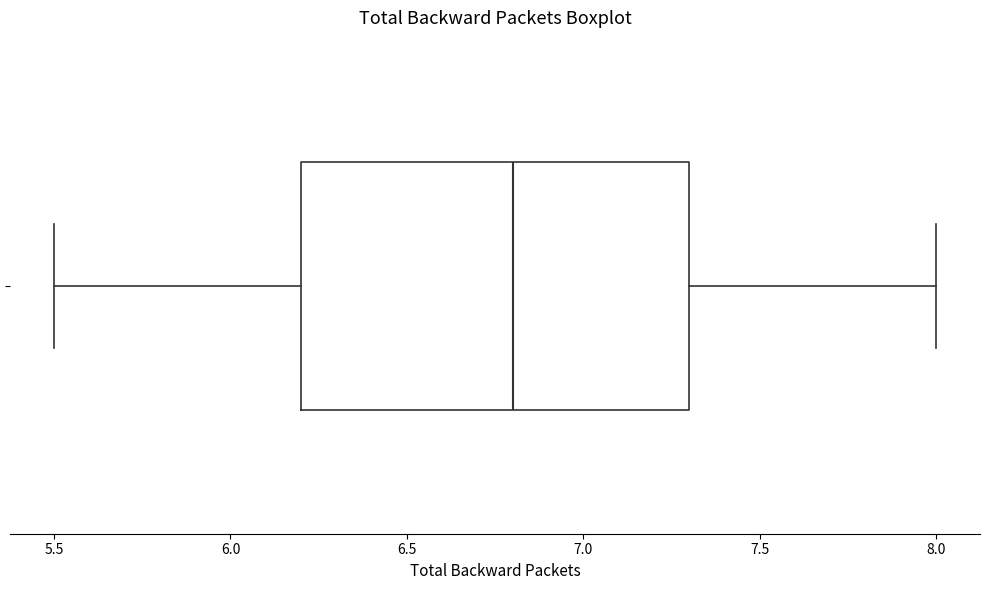

Transcribe this box plot: give where the median line is, the range the box spans, and where the two whiskers end, as read against the x-axis. The values are not printed on the chart, so give them approximately, as read against the axis.

median 6.8, box 6.2 to 7.3, whiskers 5.5 to 8.0